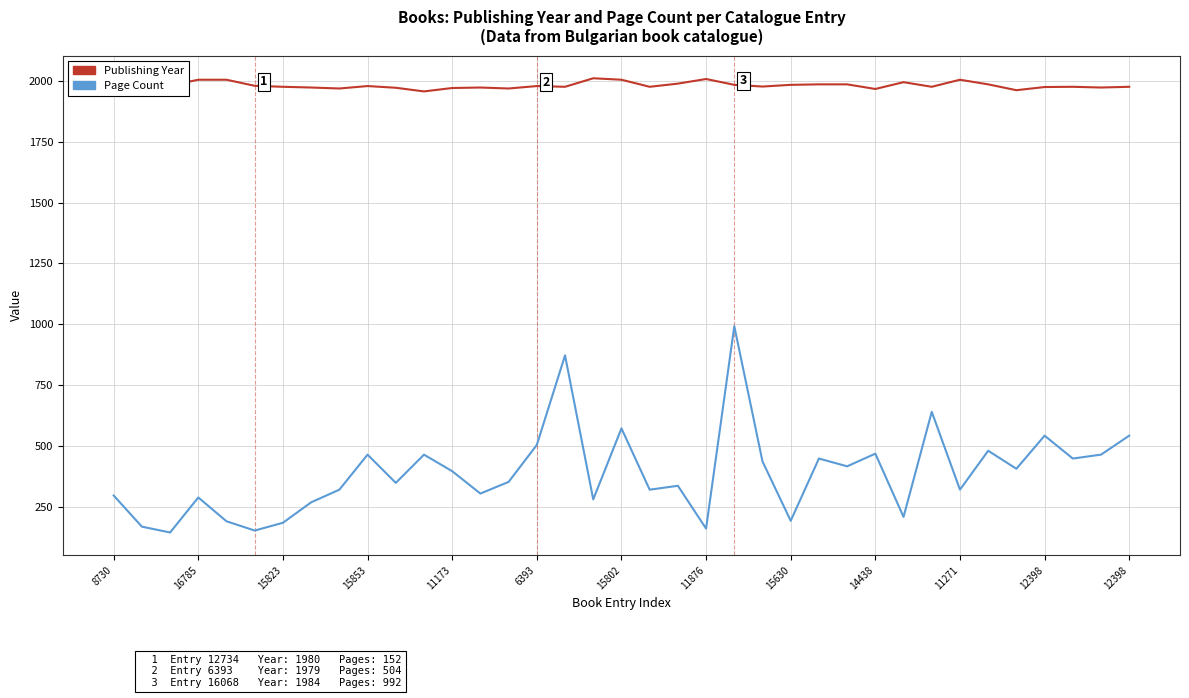

How many categories are shown in the chart?

37